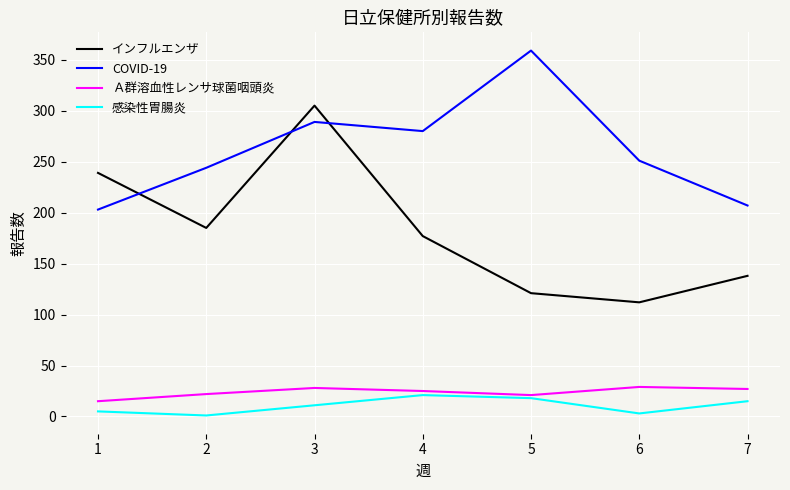

Between 1 and 5, which series saw the biggest shift?

COVID-19